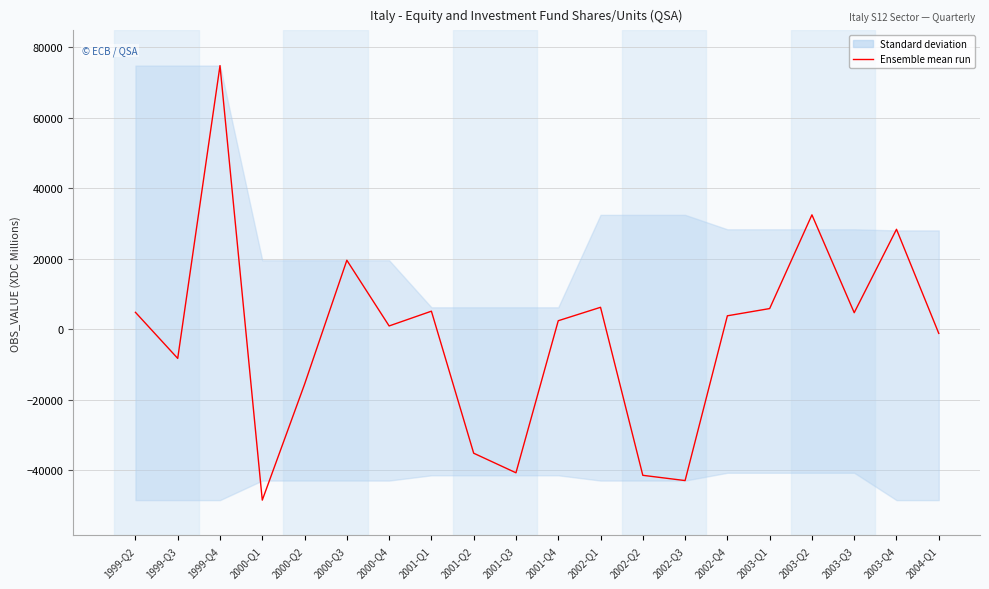

What is the value of the 3rd point from the left?

74859